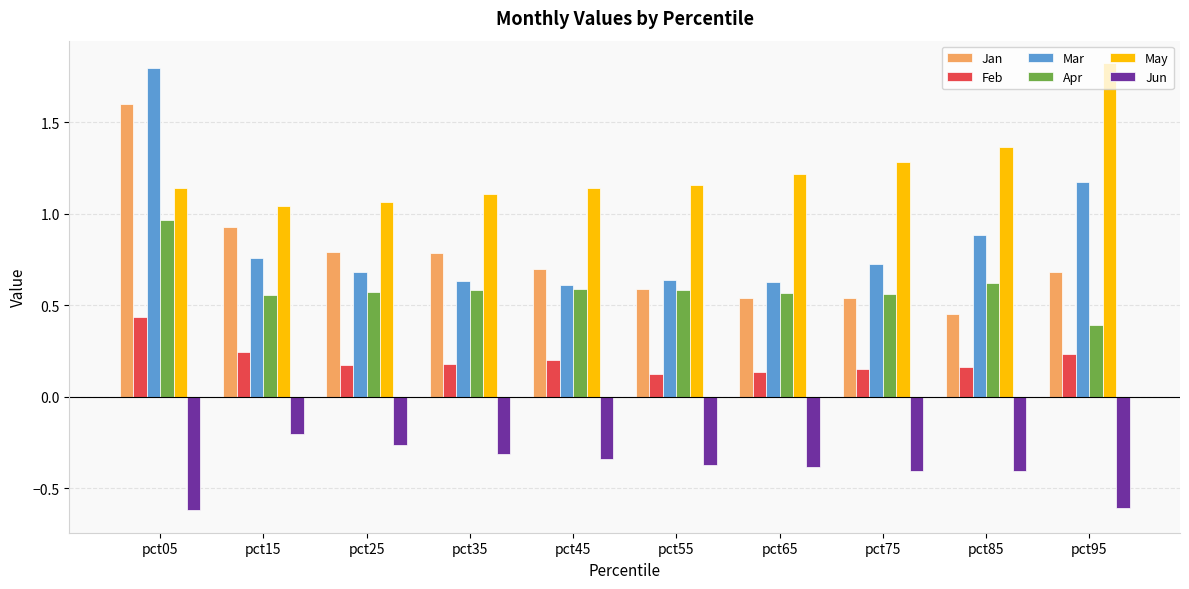

At which label is Jun closest to 0?

pct15